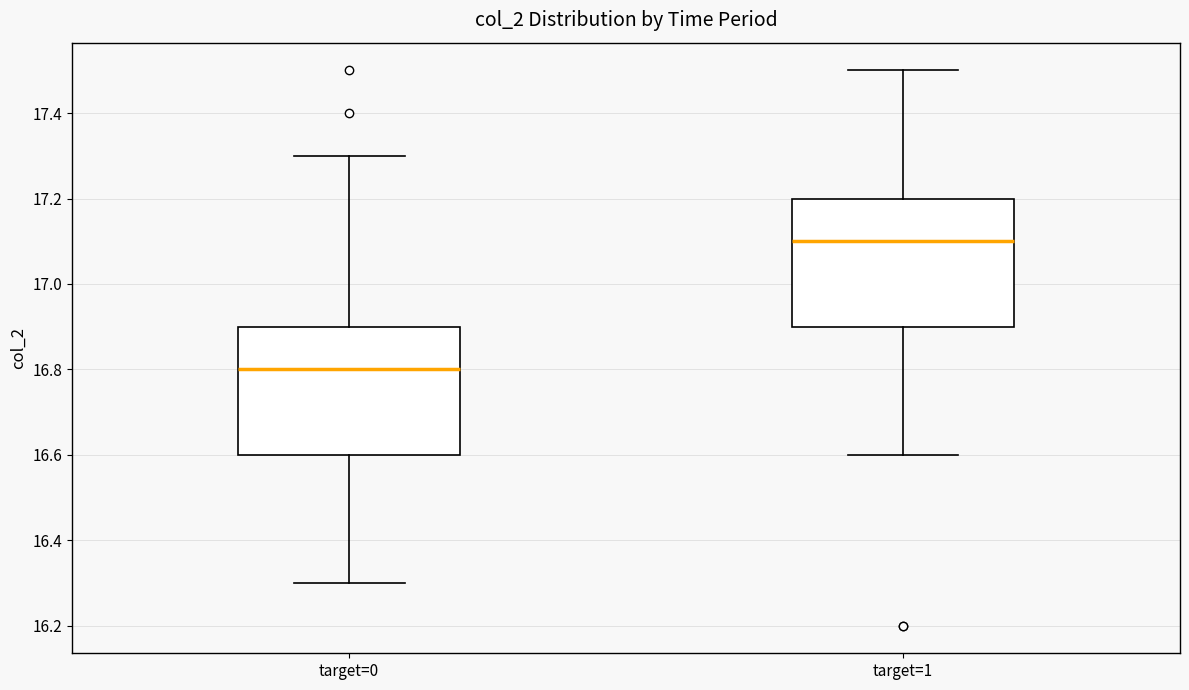

Where does the upper whisker of the box for target=0 end on the y-axis? The values are not printed on the chart, so give them approximately, as read against the axis.

17.3